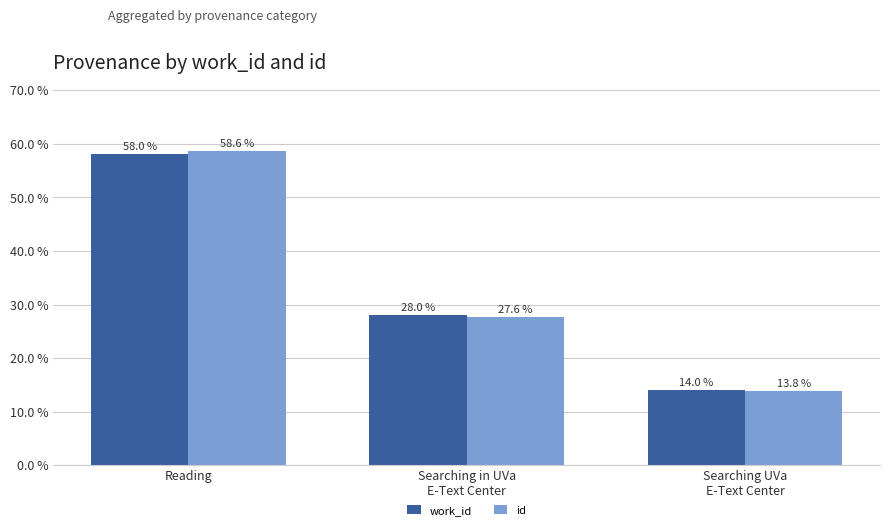

What position from the left is Searching UVa
E-Text Center?

3